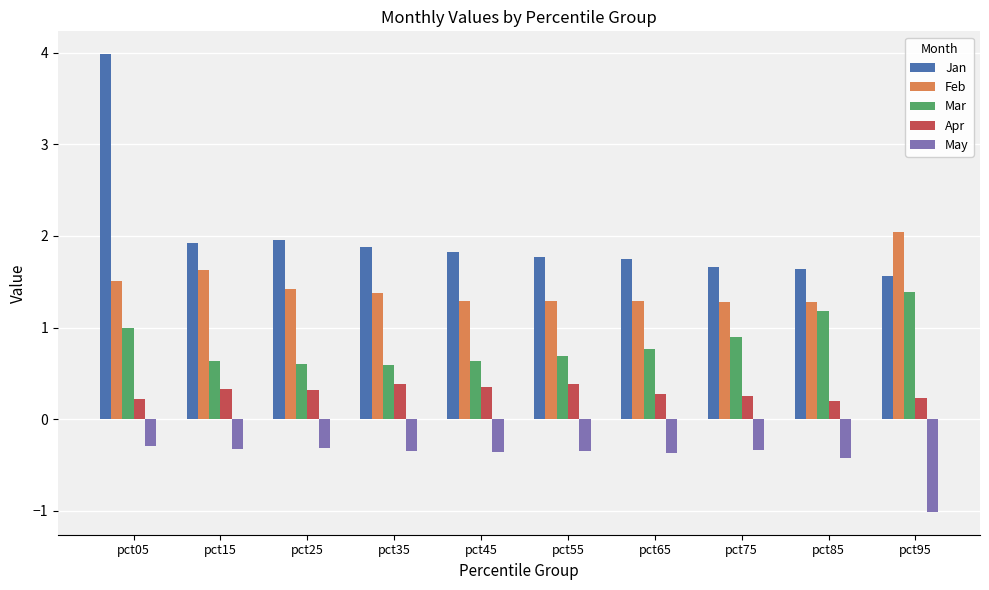

What is the difference between the highest and lowest values at pct35?

2.2